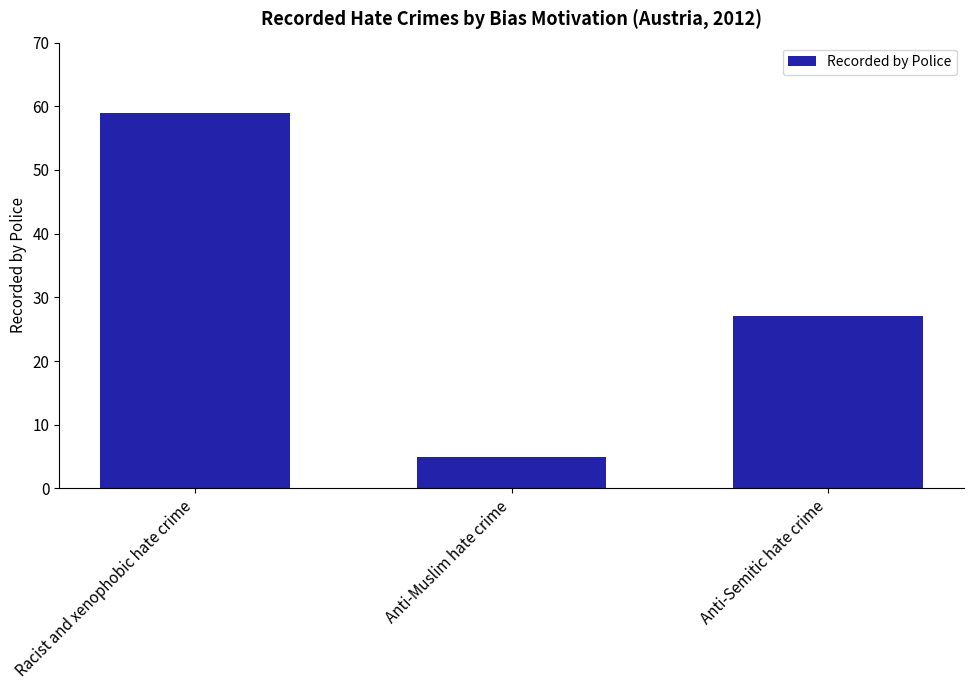

The chart shows a value of 32 at Racist and xenophobic hate crime. True or false?

False